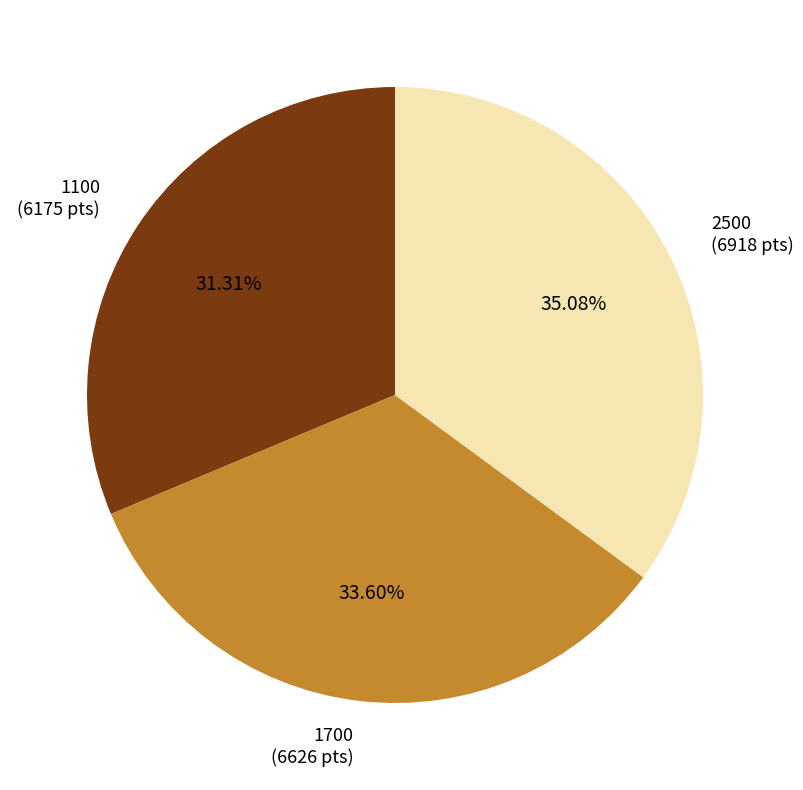

How many slices are in this pie chart?

3